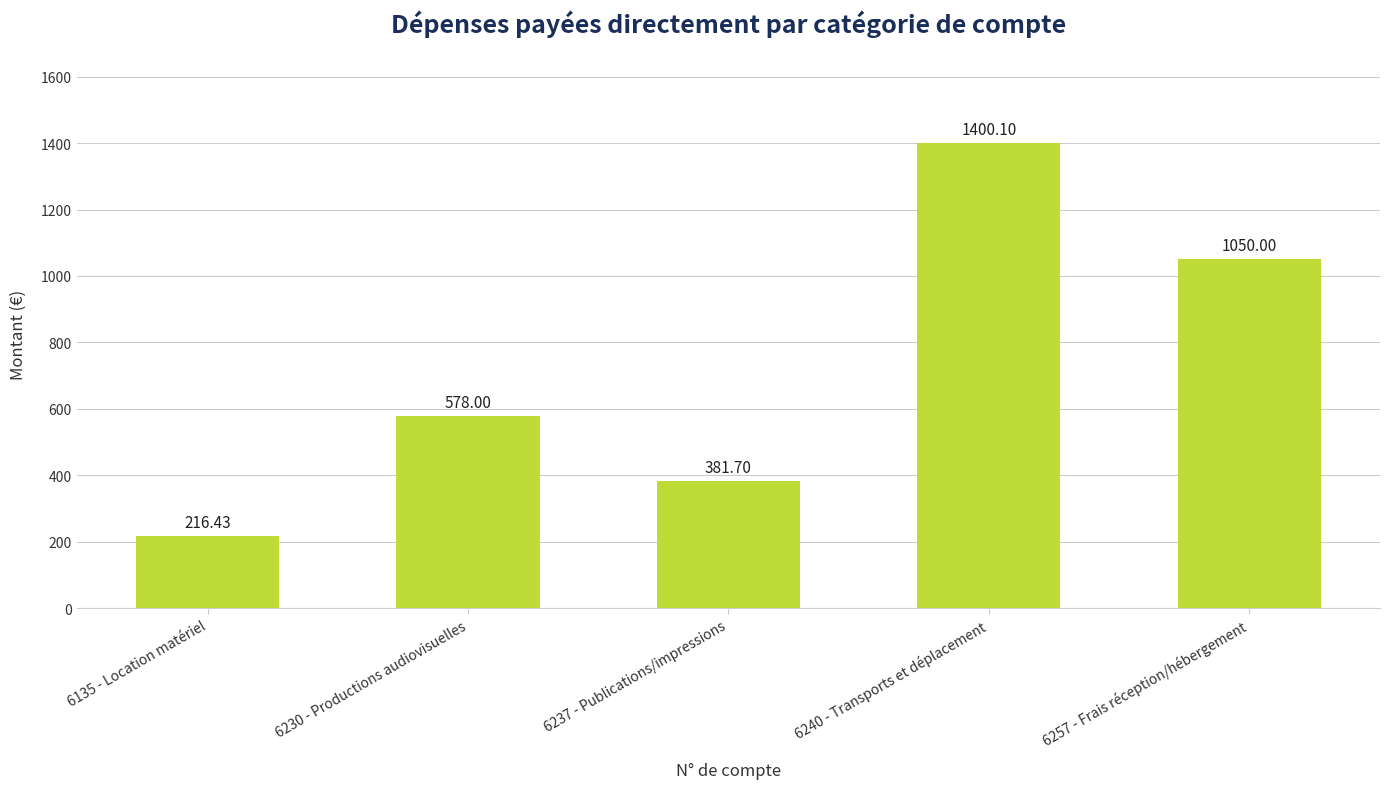

How many distinct data groups are displayed?

1